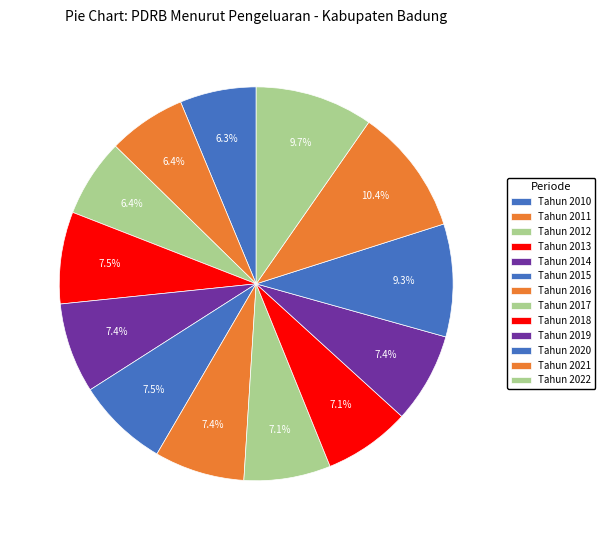

How many segments does this pie chart have?

13